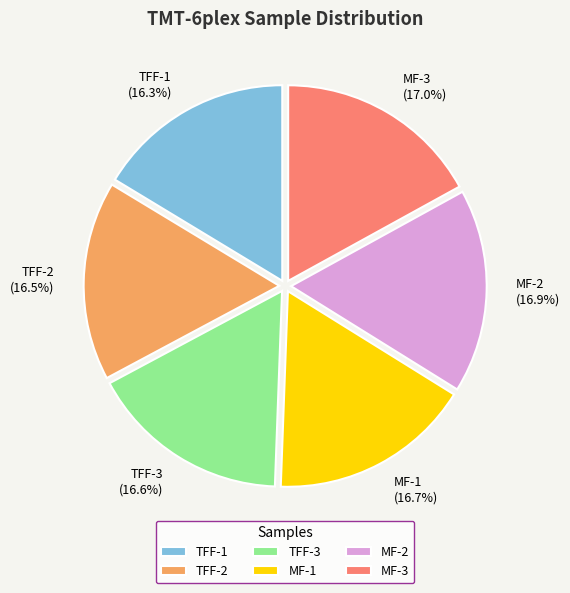

Do MF-1 and TFF-1 together represent more than half of the pie?

No